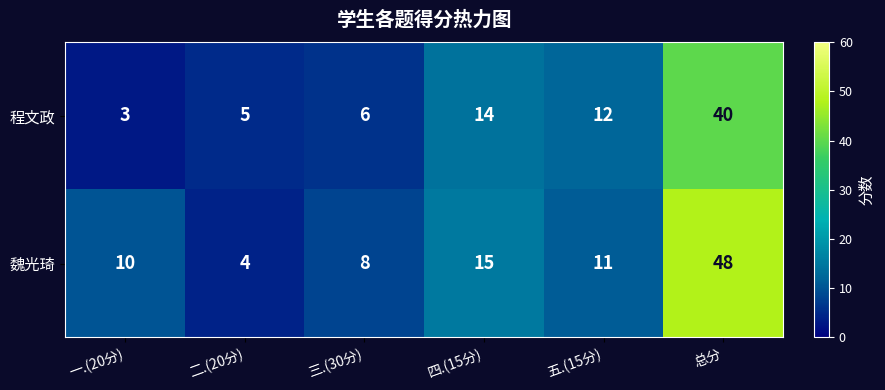

Count the number of data series in this chart.

2